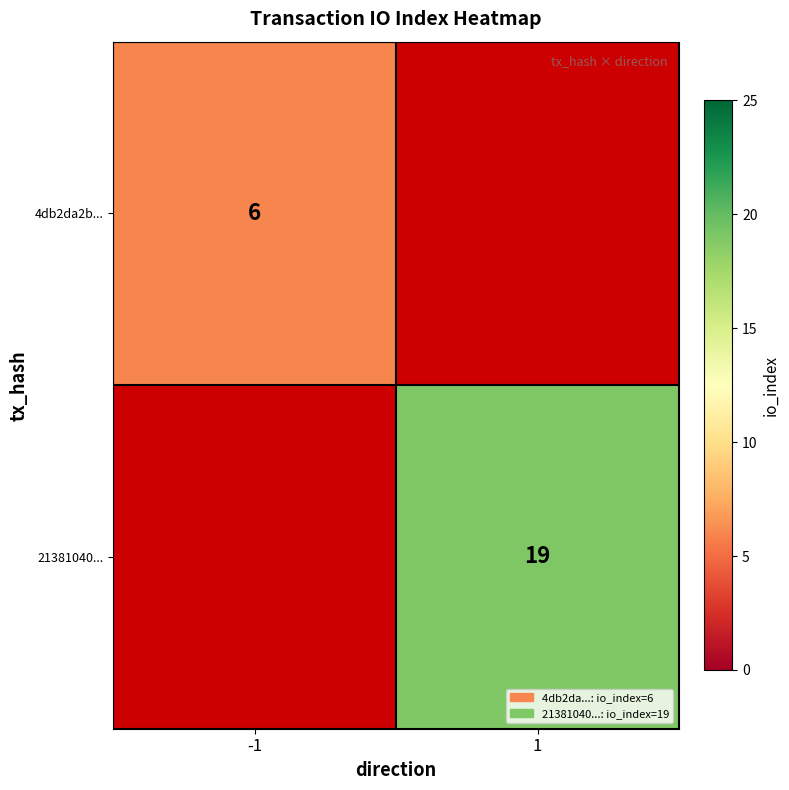

What is the smallest value displayed?

6.0